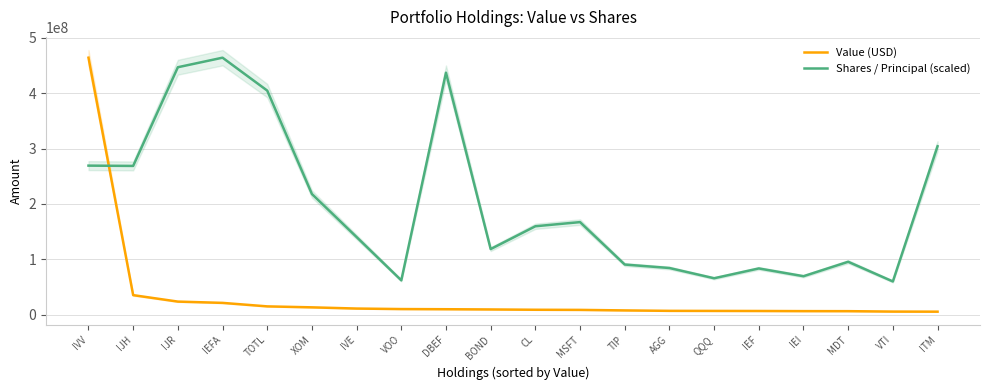

List the labels in order of Value (USD) value, largest first.

IVV, IJH, IJR, IEFA, TOTL, XOM, IVE, VOO, DBEF, BOND, CL, MSFT, TIP, AGG, QQQ, IEF, IEI, MDT, VTI, ITM